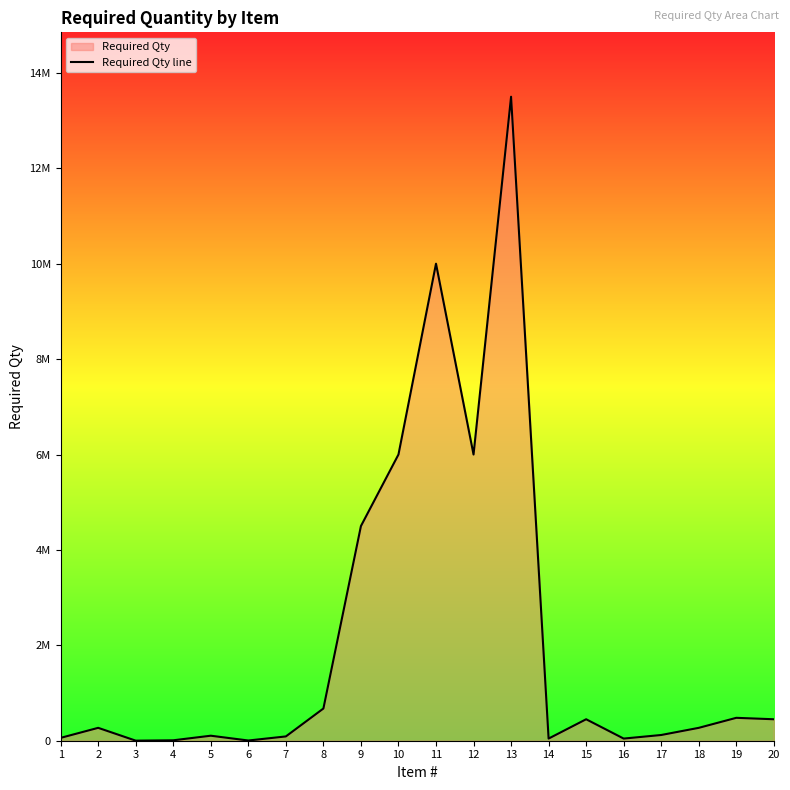

What is the maximum value shown in the chart?

13500000